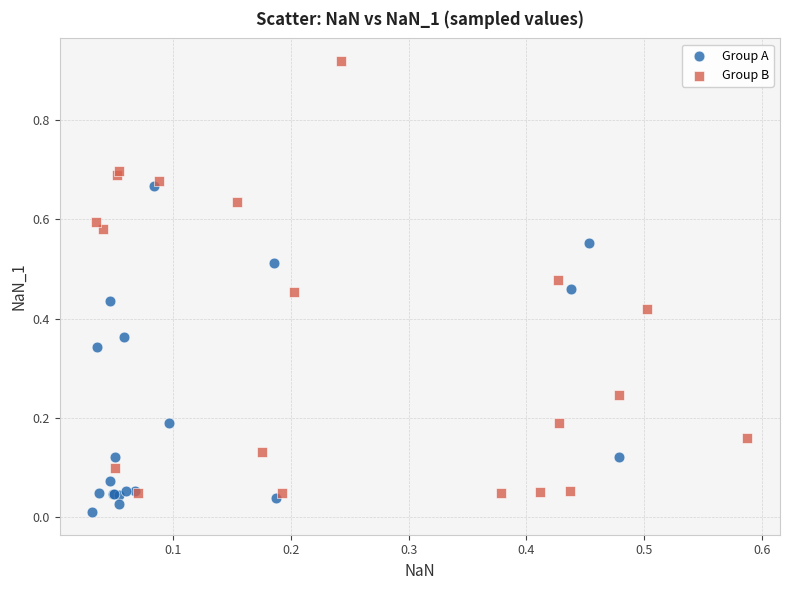

Which series has the largest Y range (max minus min)?

Group B